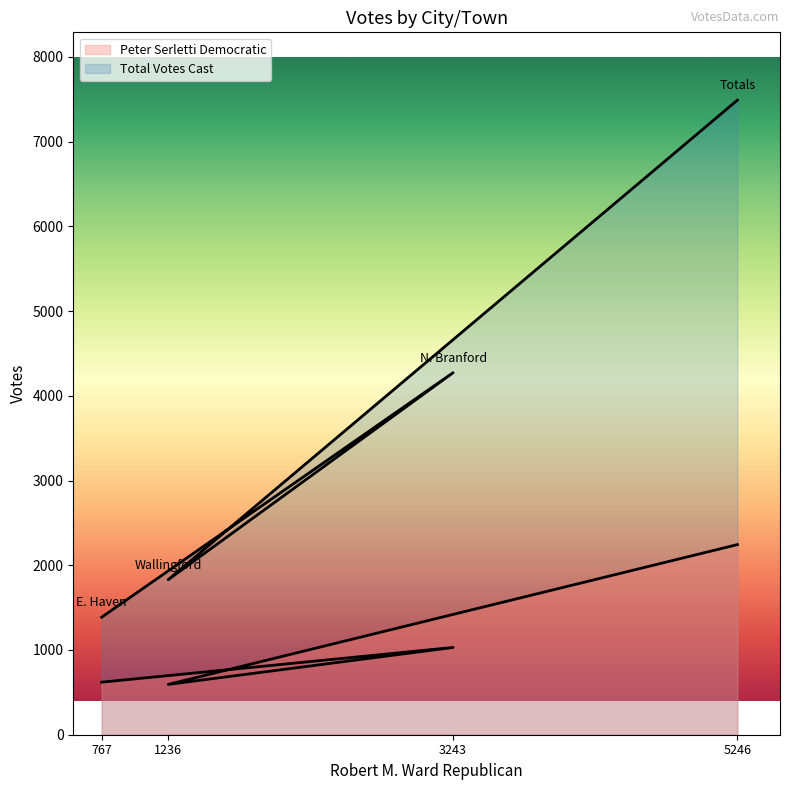

Which series changed the most between 767 and 5246?

Total Votes Cast